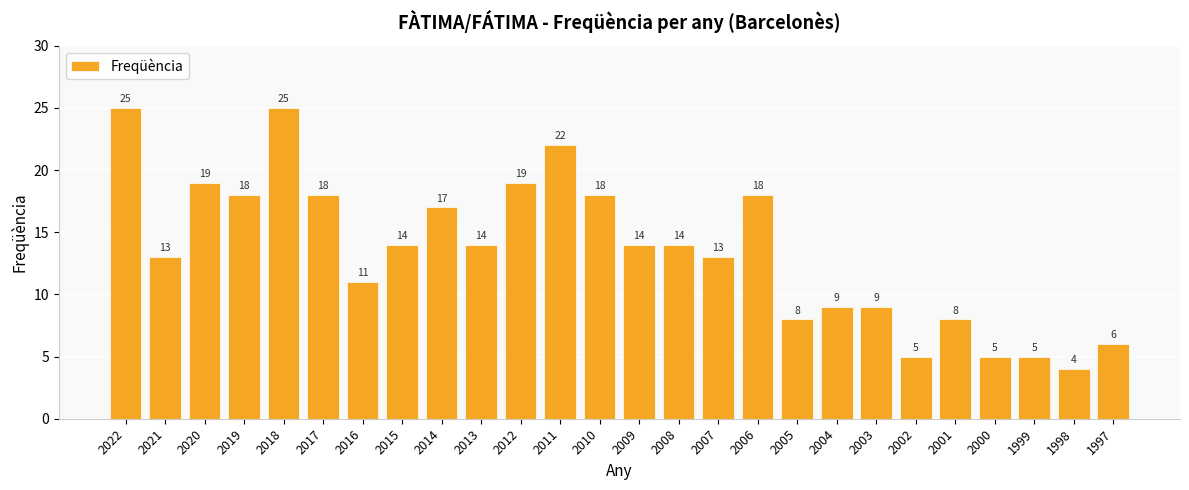

What is the value of the 16th bar from the left?

13